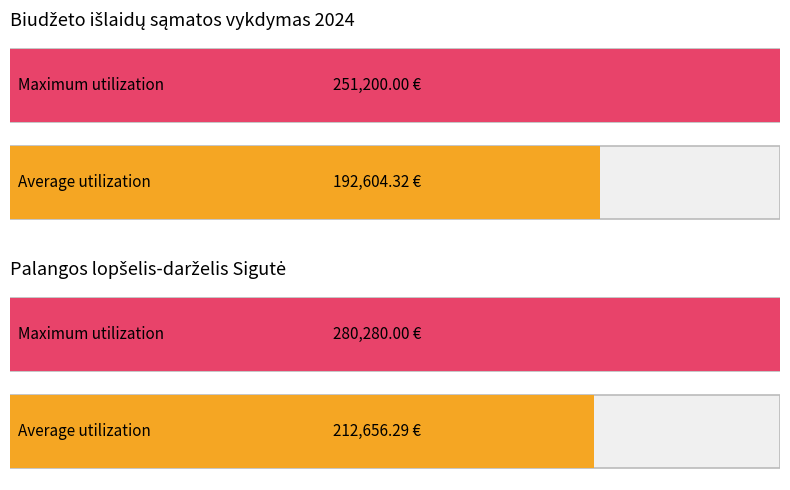

Reading left to right, what are all the values shown in this chart?

Average utilization: Darbo užmokestis ir socialinis draudimas=192604.3	IŠLAIDOS=212656.3
Maximum utilization: Darbo užmokestis ir socialinis draudimas=251200.0	IŠLAIDOS=280280.0